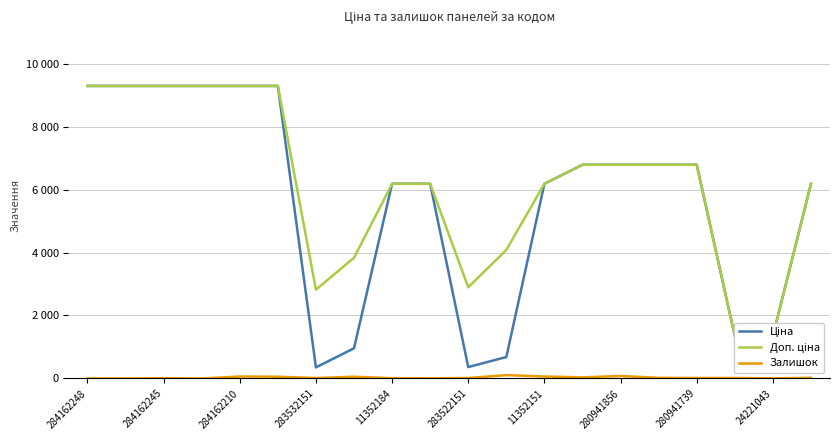

How many lines are shown in the chart?

3